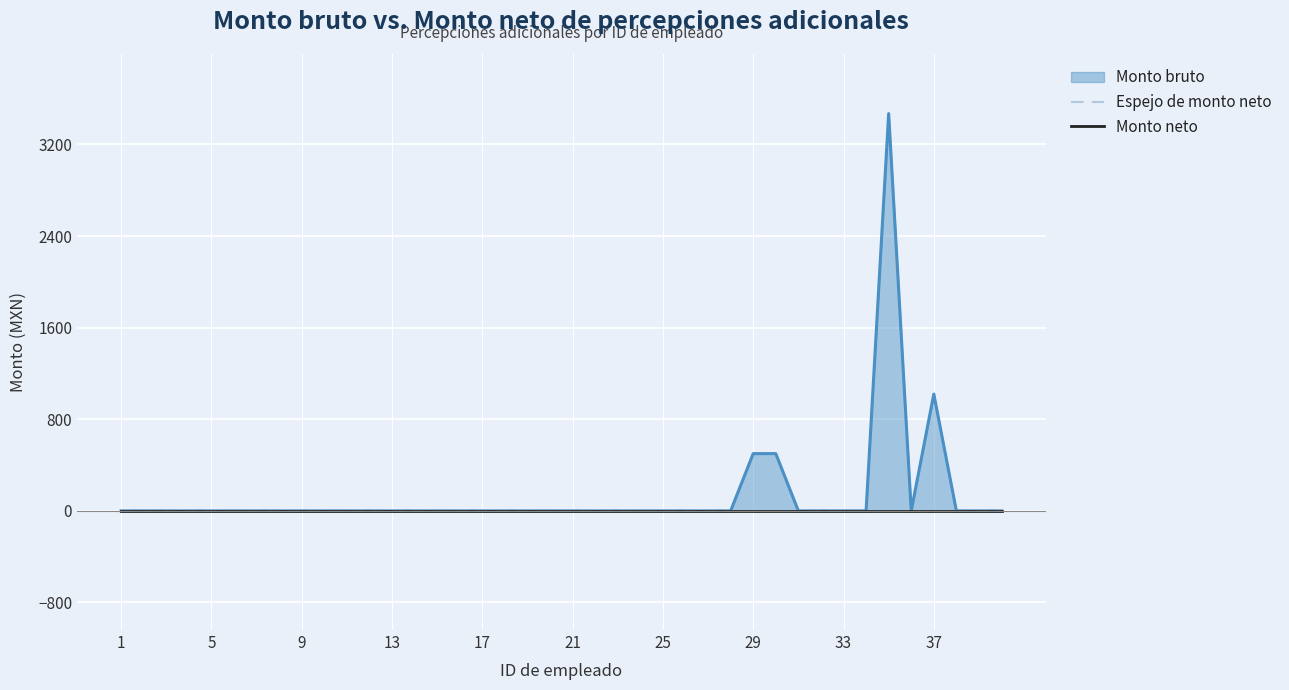

What is the difference between the maximum and minimum values?

3470